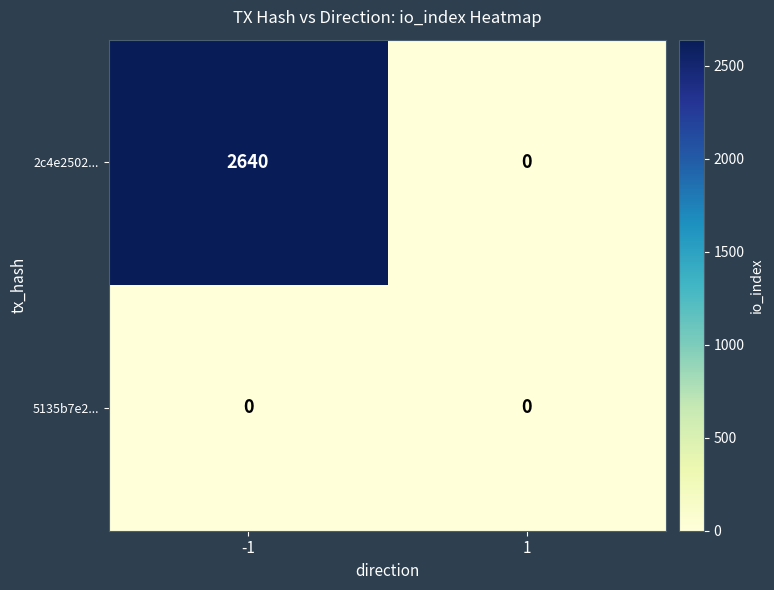

Reading left to right, extract all data points from this chart.

2c4e2502...: 2640	0
5135b7e2...: 0	0